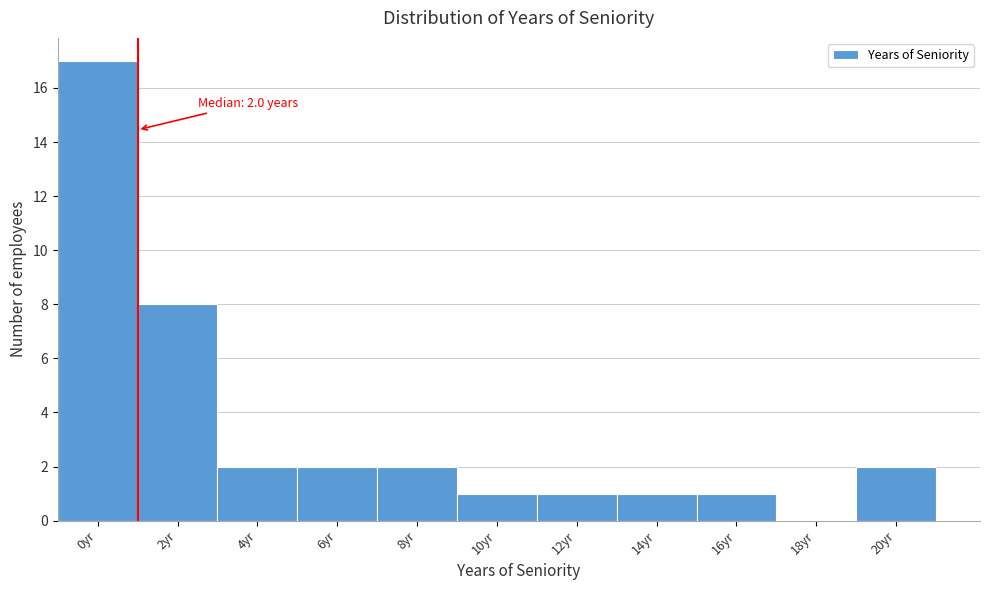

Reading left to right, extract all data points from this chart.

0yr=17	2yr=8	4yr=2	6yr=2	8yr=2	10yr=1	12yr=1	14yr=1	16yr=1	18yr=0	20yr=2